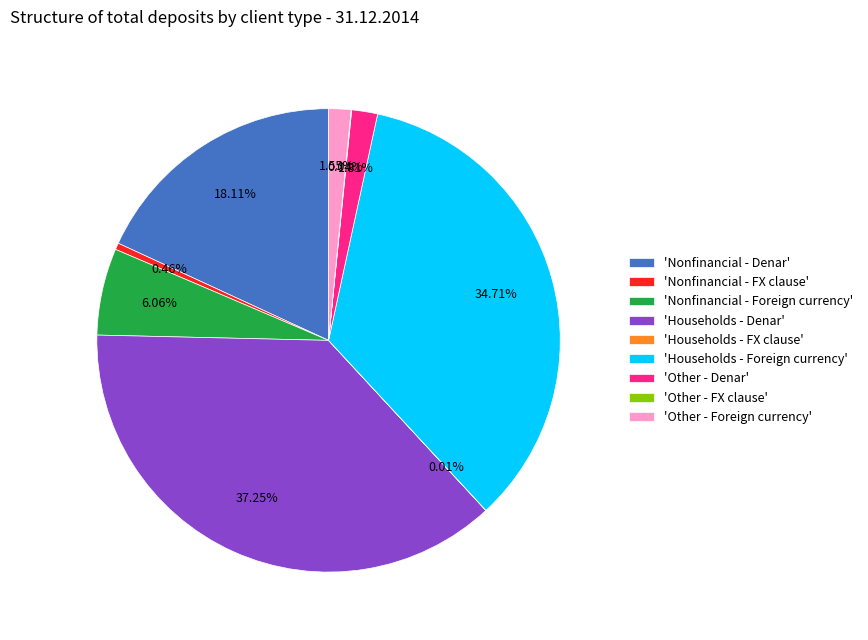

Do 'Other - Foreign currency' and 'Nonfinancial - Denar' together represent more than half of the pie?

No